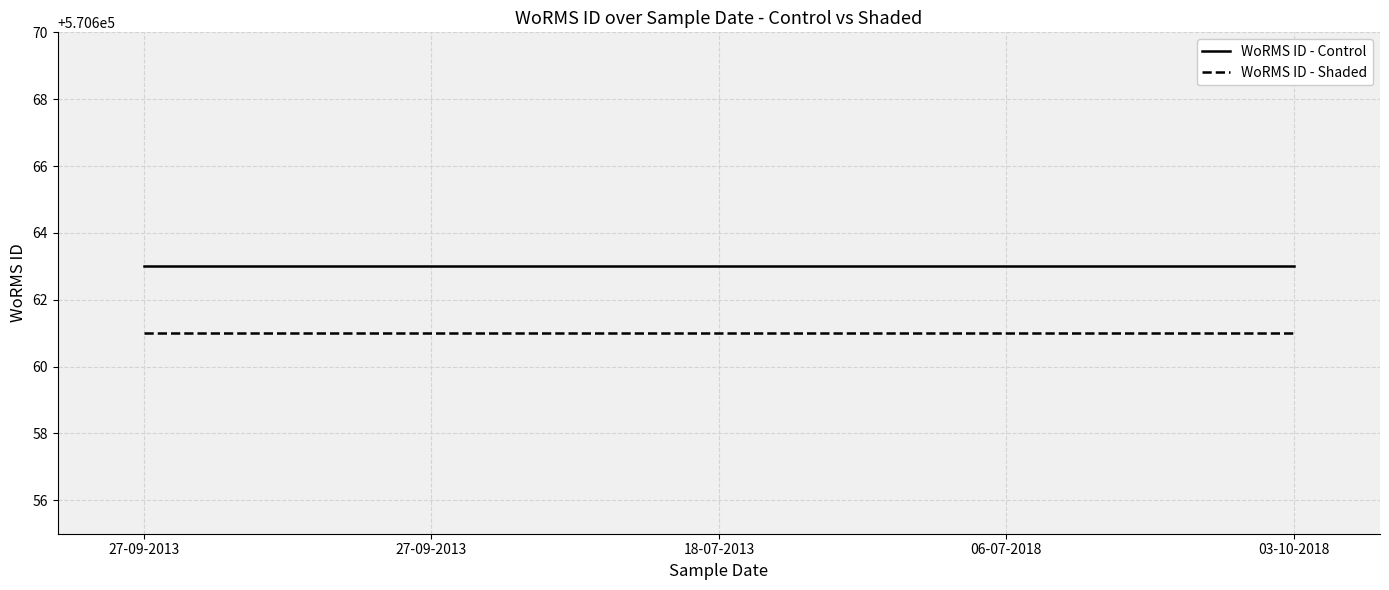

At which category does the chart reach its minimum across all series?

27-09-2013